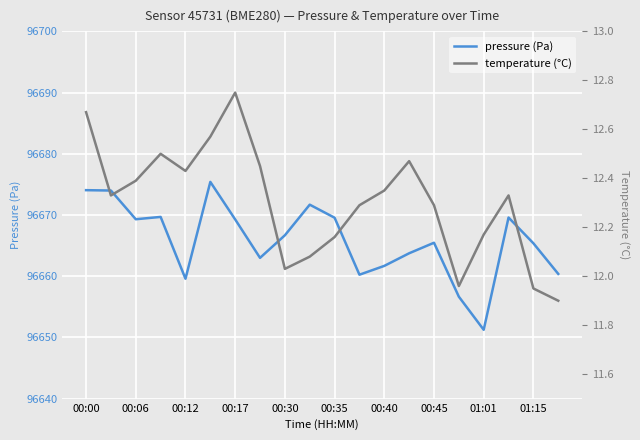

At how many categories does at least one series exceed 53585?

20